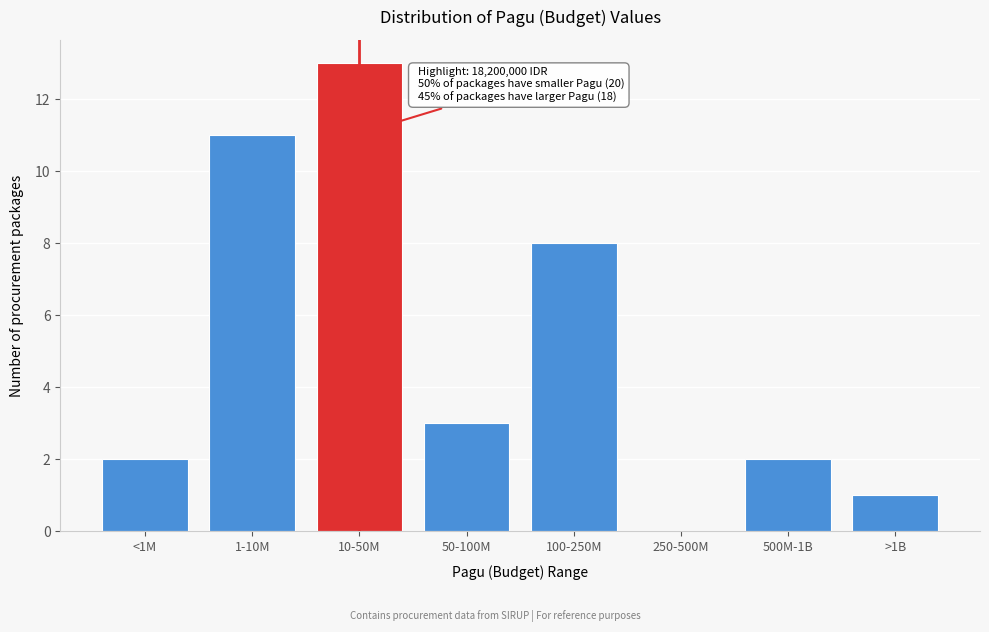

Which has a higher value, 100-250M or 500M-1B?

100-250M